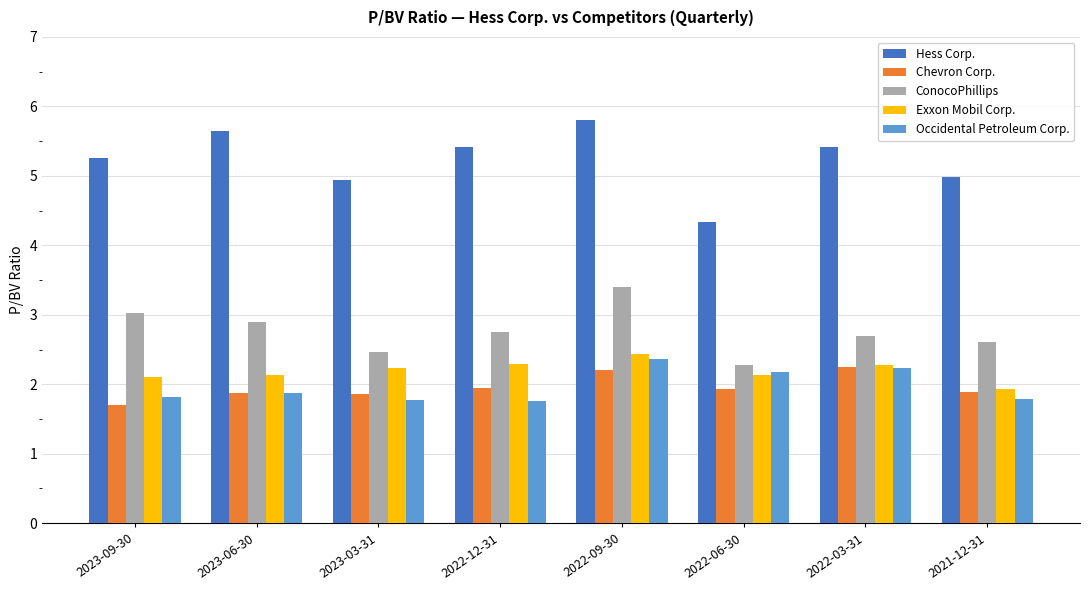

What is the average value of the Hess Corp. series?

5.2